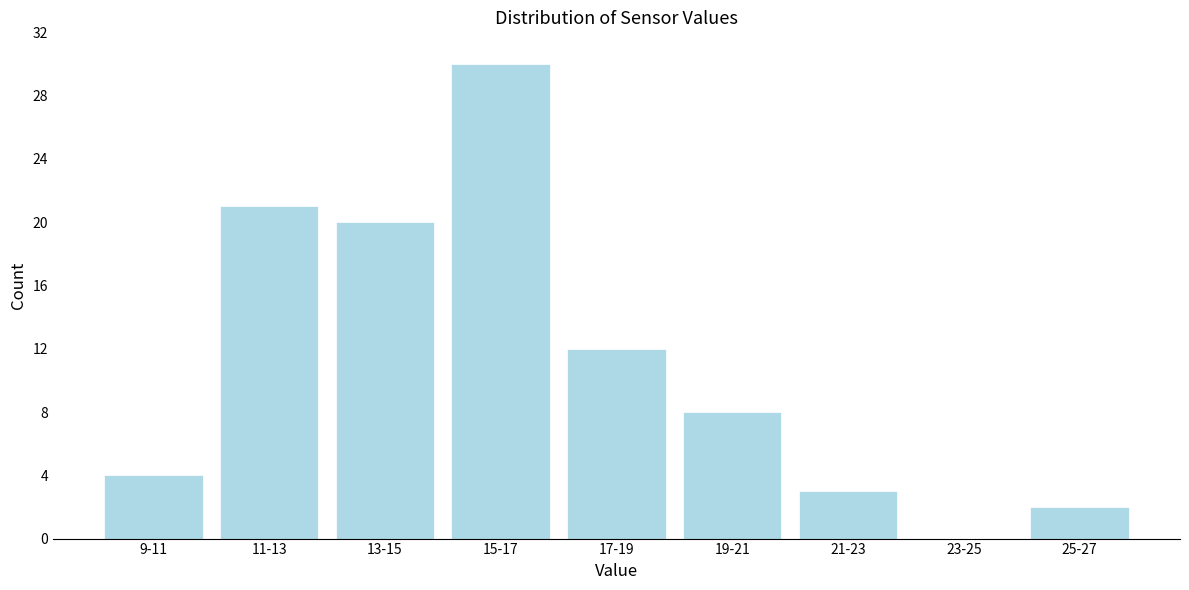

Reading left to right, extract all data points from this chart.

9-11=4	11-13=21	13-15=20	15-17=30	17-19=12	19-21=8	21-23=3	23-25=0	25-27=2